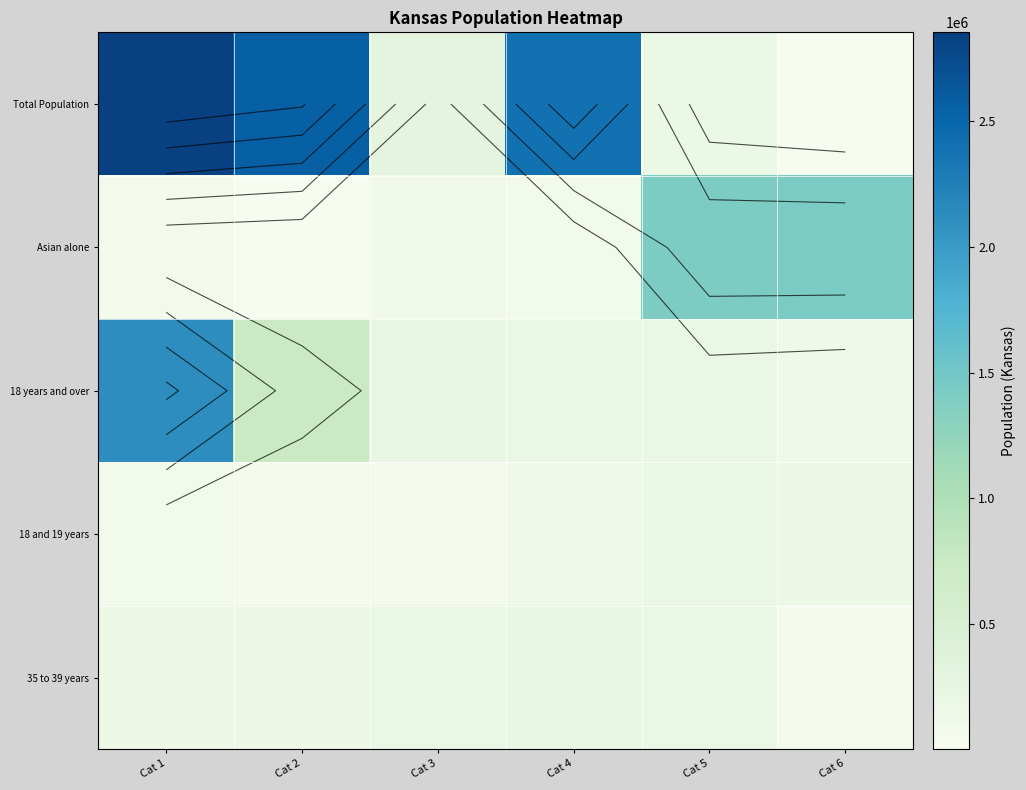

What is the maximum value for Asian alone?

1437710